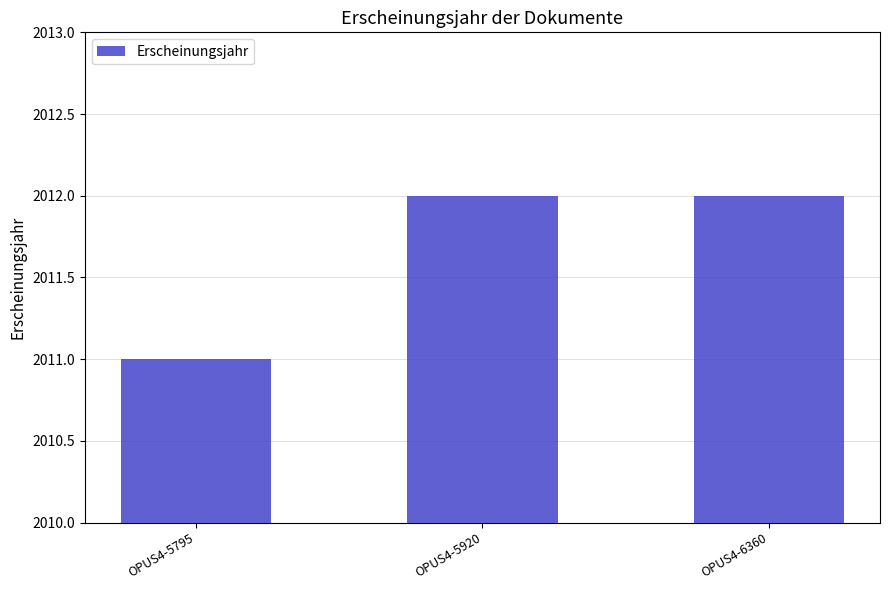

What is the value of the 2nd bar from the left?

2012